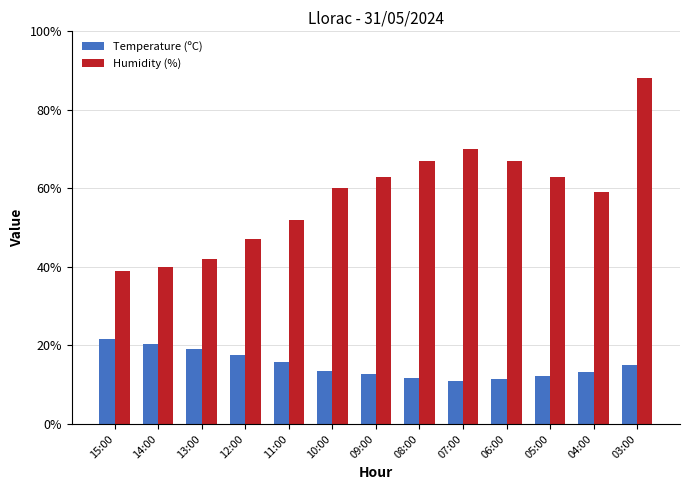

How many groups of bars are there?

13